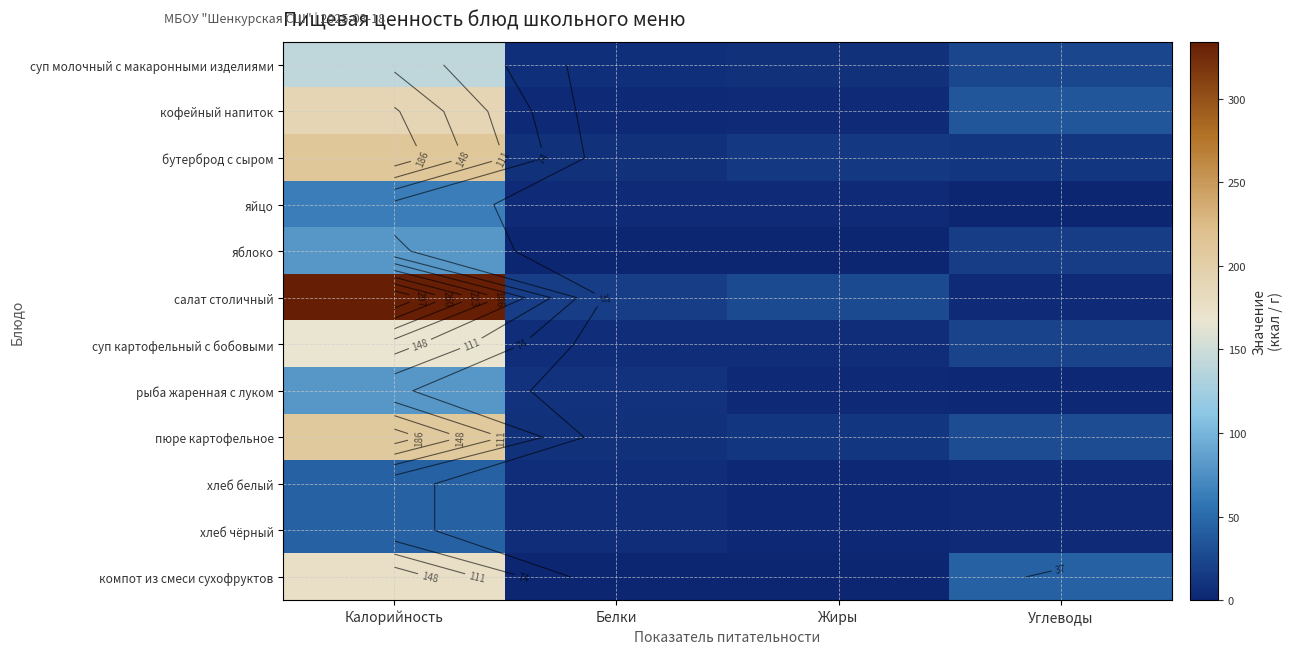

Is the value of яйцо at Белки greater than the value of рыба жаренная с луком at Белки?

No